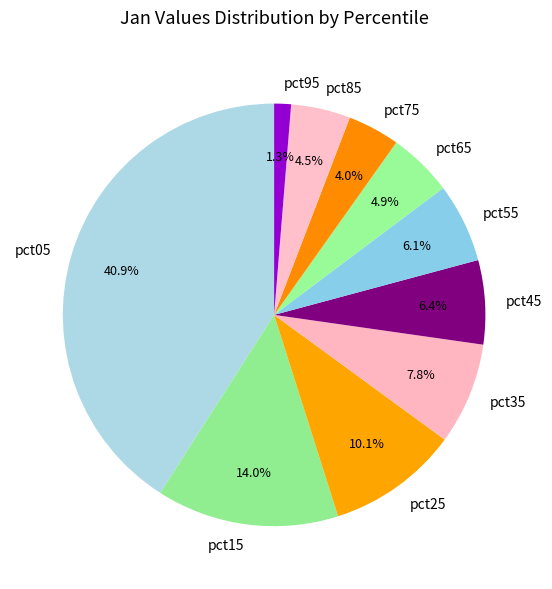

Does pct15 account for over 50% of the chart?

No